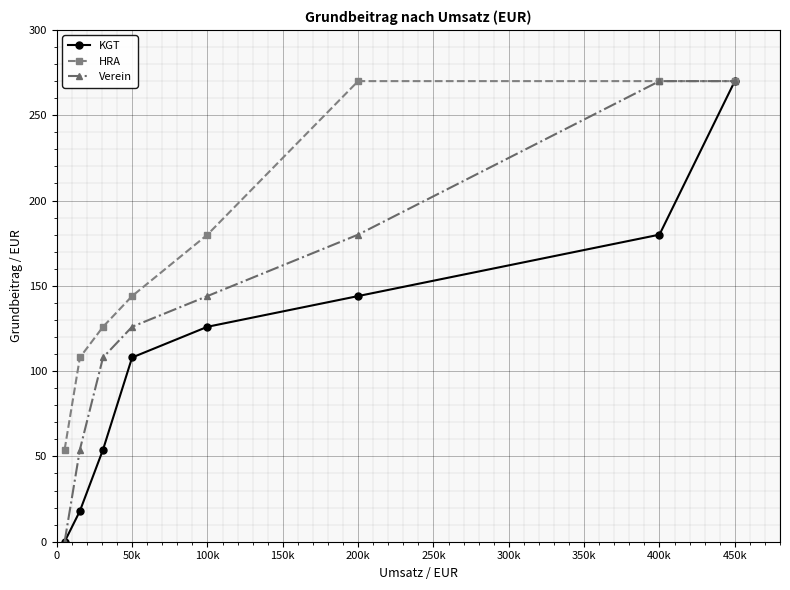

True or false: HRA has more than 1 points higher than both neighbors.

False